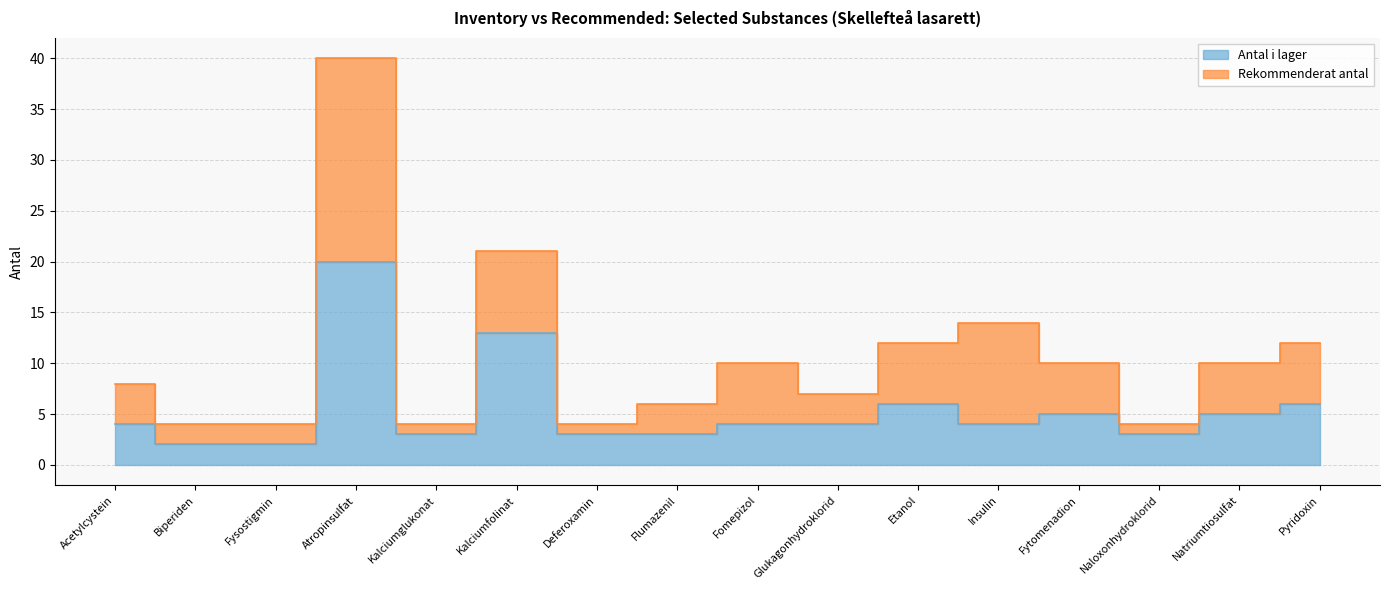

True or false: the data has more than 0 interior local peaks.

True